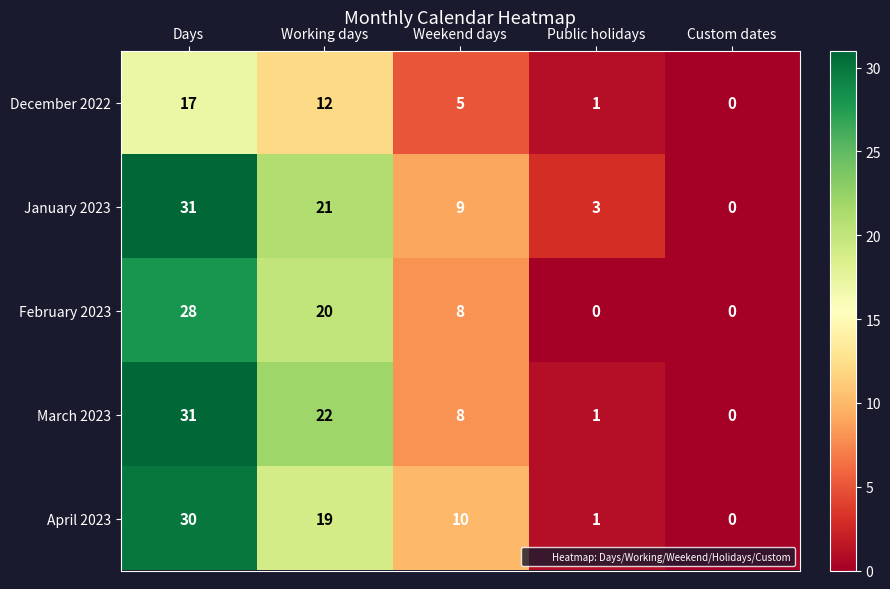

Reading left to right, transcribe all the data shown in this chart.

December 2022: Days=17	Working days=12	Weekend days=5	Public holidays=1	Custom dates=0
January 2023: Days=31	Working days=21	Weekend days=9	Public holidays=3	Custom dates=0
February 2023: Days=28	Working days=20	Weekend days=8	Public holidays=0	Custom dates=0
March 2023: Days=31	Working days=22	Weekend days=8	Public holidays=1	Custom dates=0
April 2023: Days=30	Working days=19	Weekend days=10	Public holidays=1	Custom dates=0